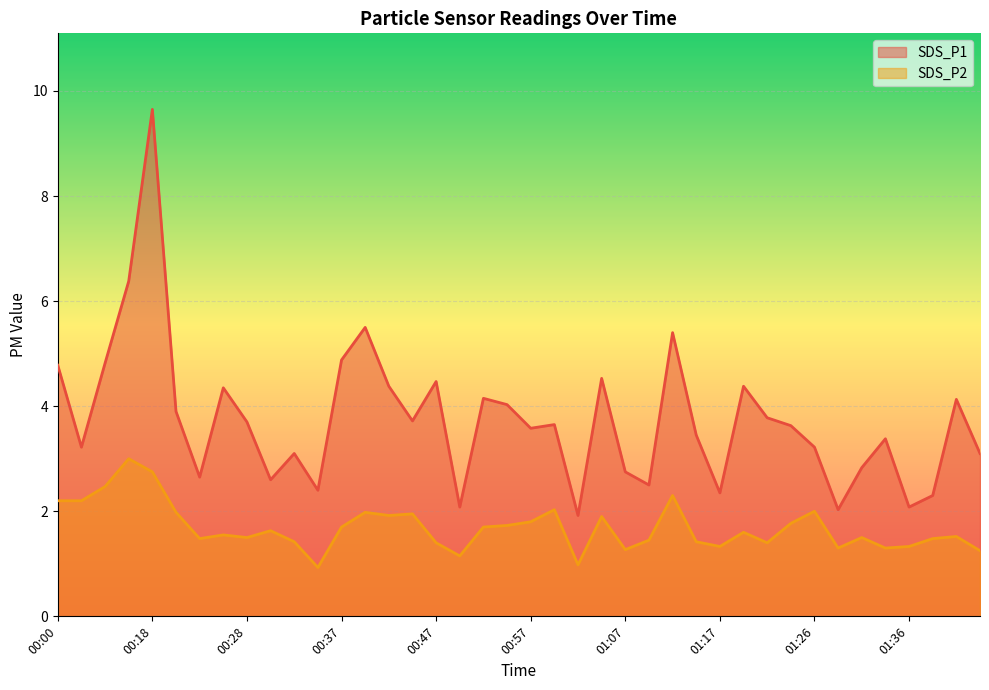

What is the total value across all series at 01:31?

4.3